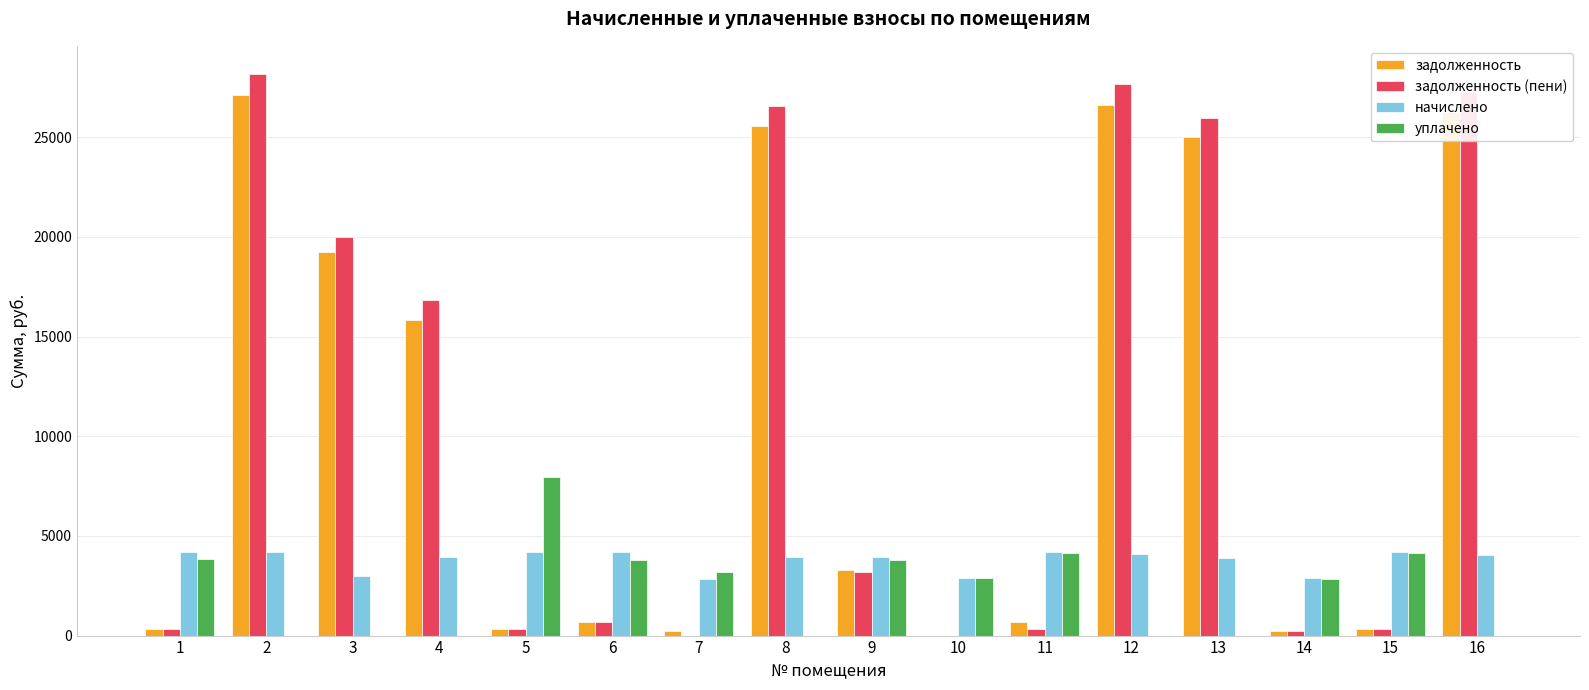

What is the total value across all series at 1?

8715.6